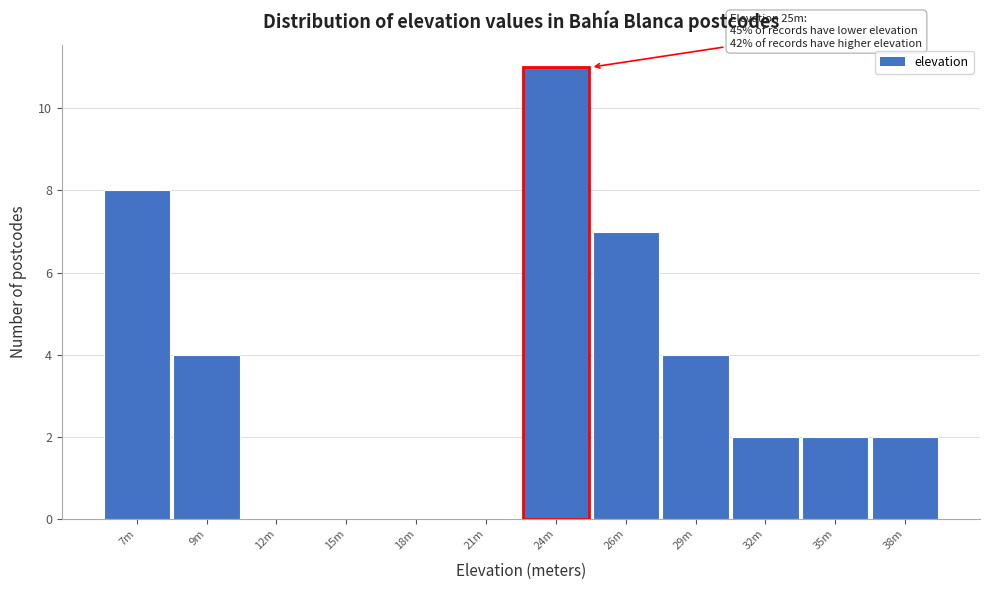

Reading left to right, extract all data points from this chart.

7m=8	9m=4	12m=0	15m=0	18m=0	21m=0	24m=11	26m=7	29m=4	32m=2	35m=2	38m=2